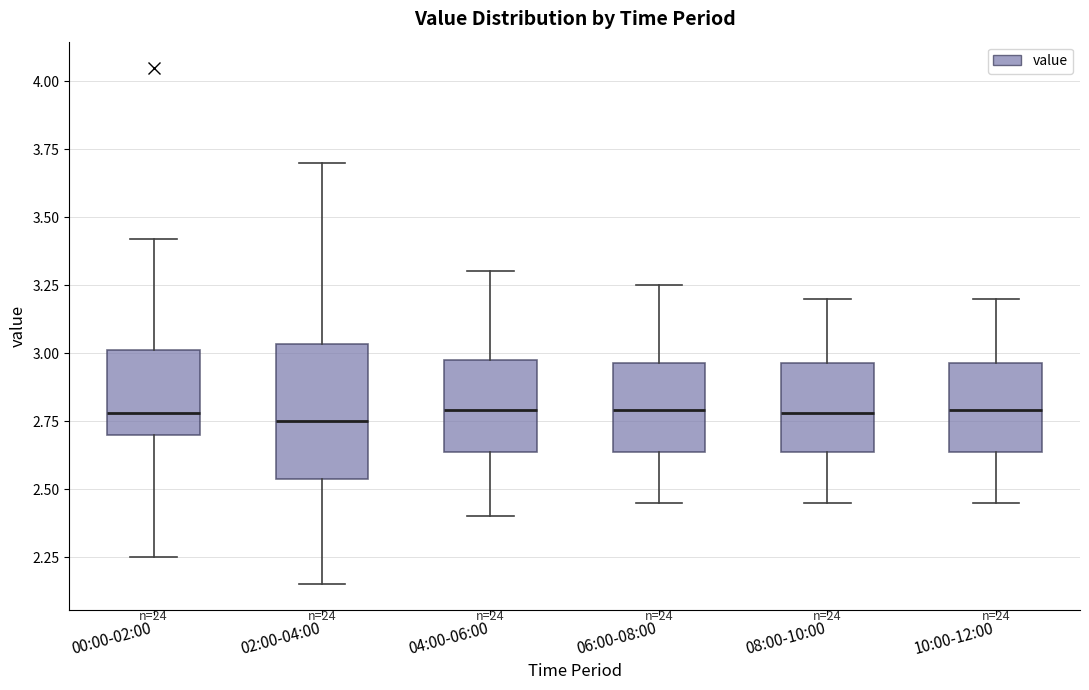

Reading left to right, read every box against the y-axis: the position of its median line, the range the box covers, and the ends of its whiskers. The values are not printed on the chart, so give them approximately, as read against the axis.

00:00-02:00: median 2.80, box 2.70 to 3.00, whiskers 2.25 to 3.40
02:00-04:00: median 2.75, box 2.55 to 3.05, whiskers 2.15 to 3.70
04:00-06:00: median 2.80, box 2.65 to 3.00, whiskers 2.40 to 3.30
06:00-08:00: median 2.80, box 2.65 to 2.95, whiskers 2.45 to 3.25
08:00-10:00: median 2.80, box 2.65 to 2.95, whiskers 2.45 to 3.20
10:00-12:00: median 2.80, box 2.65 to 2.95, whiskers 2.45 to 3.20